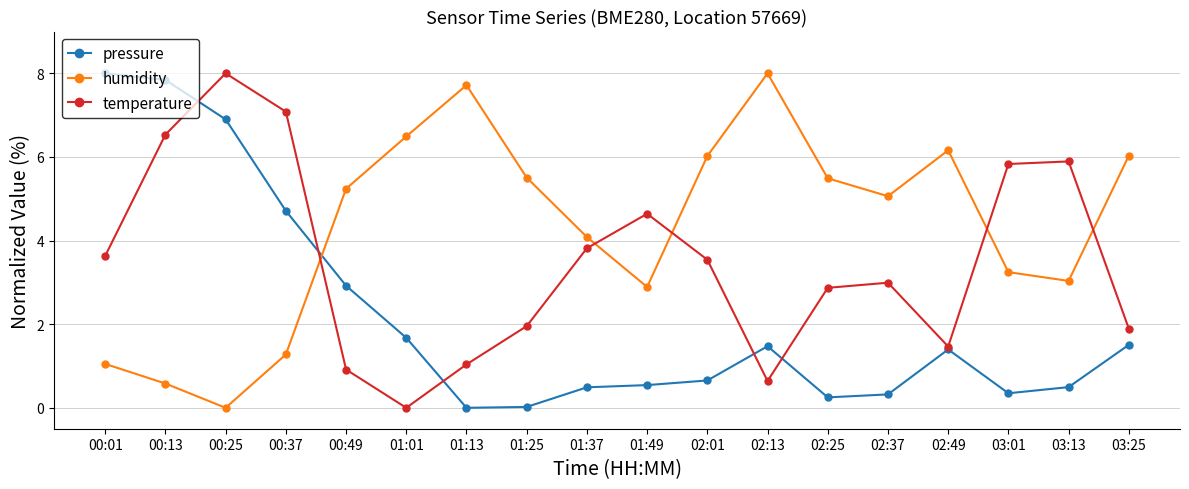

What is the average value of the pressure series?

2.2